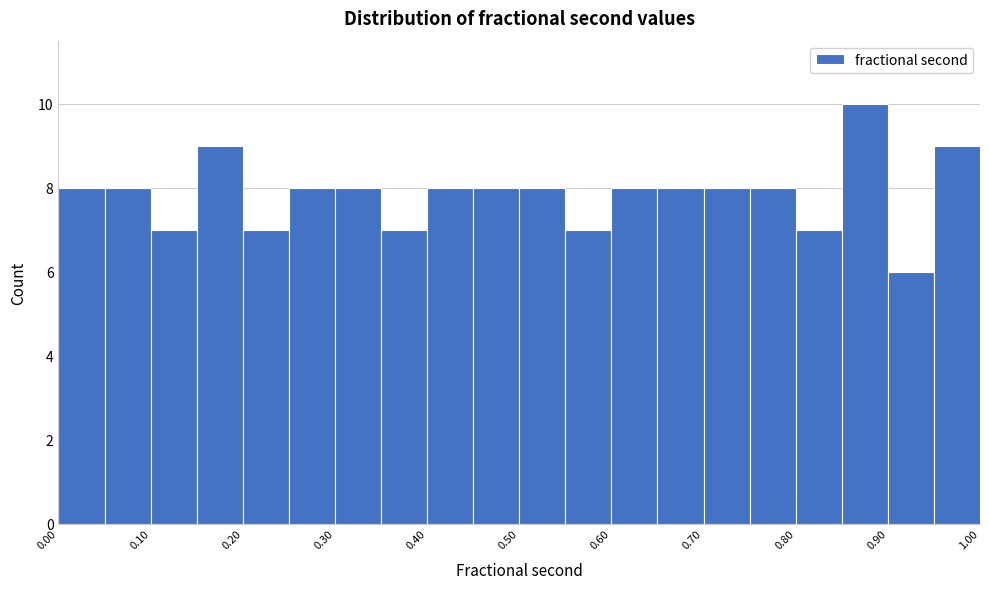

Over which range of the x-axis is the bar tallest?

0.85 to 0.90